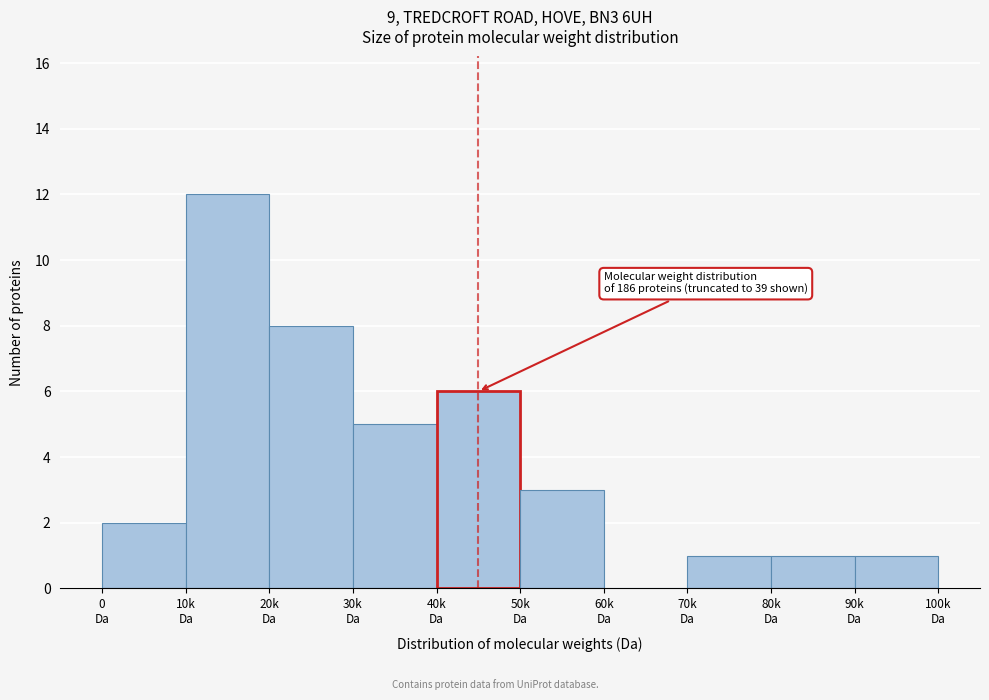

What is the maximum value shown in the chart?

12